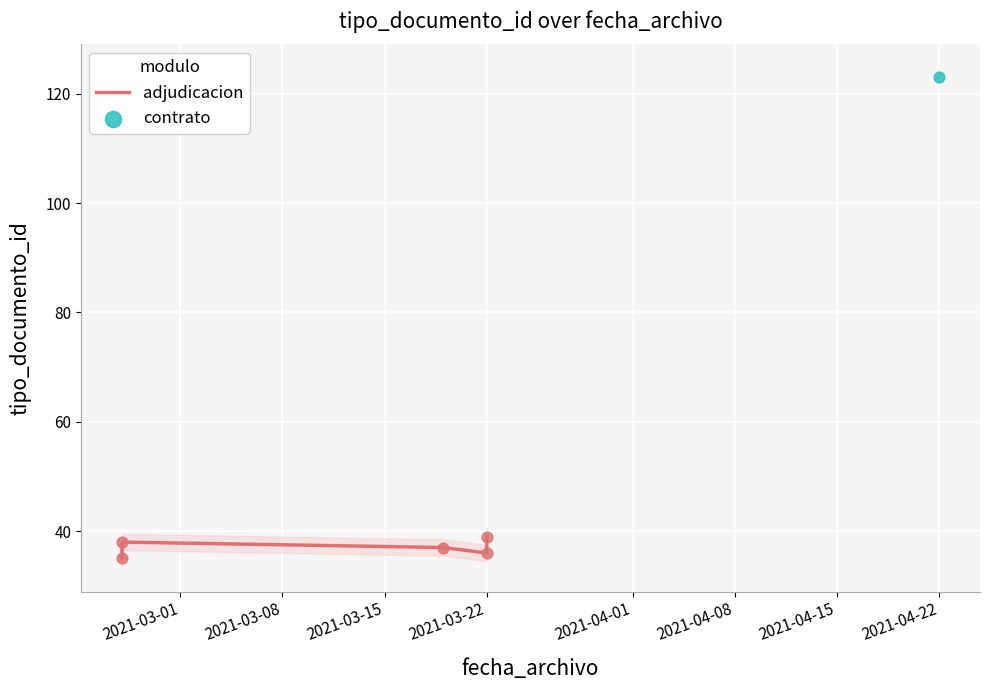

Approximately how many times larger is the value at 2021-03-01 compared to 2021-04-01?

0.9